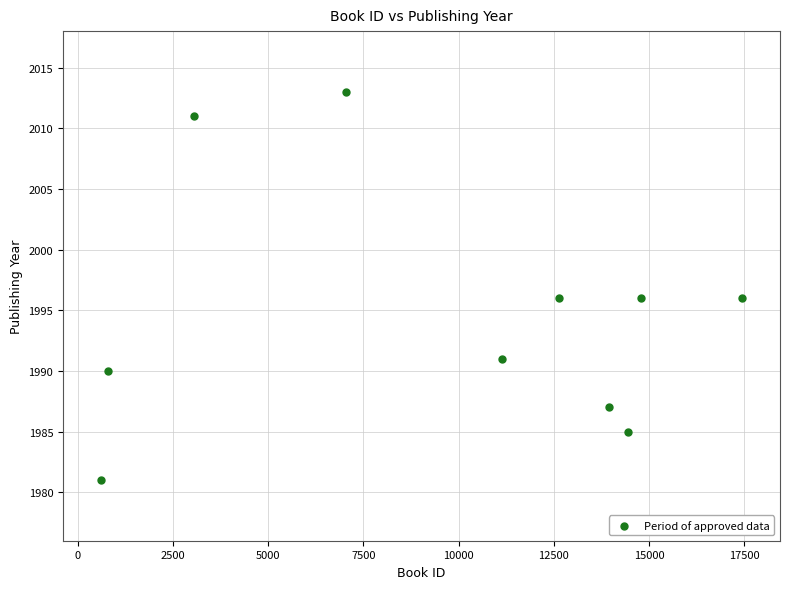

What is the range of X values (max minus min)?

16838